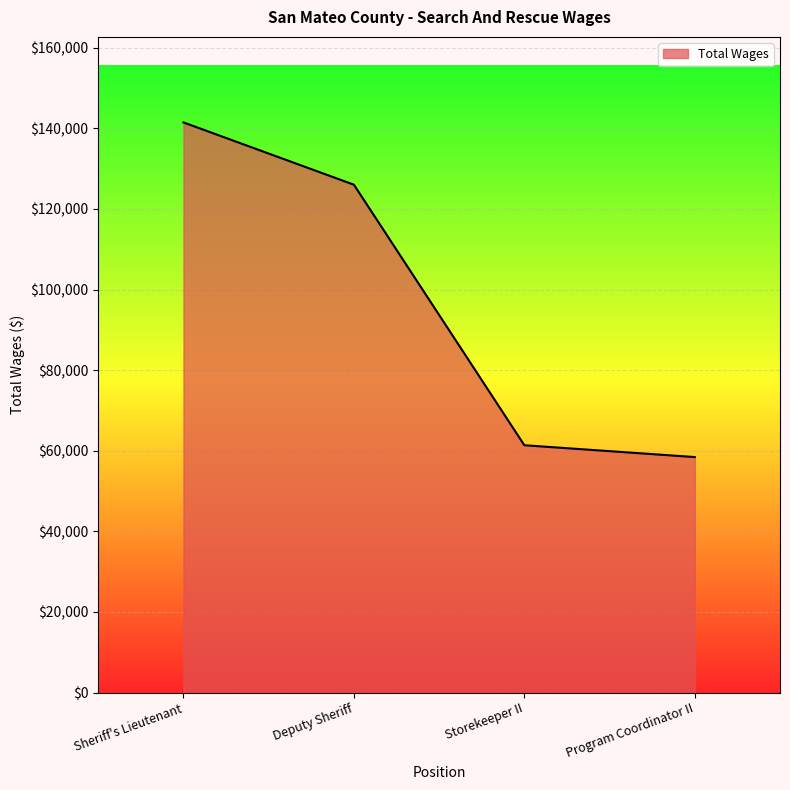

What is the change in value from Deputy Sheriff to Storekeeper II?

-64650